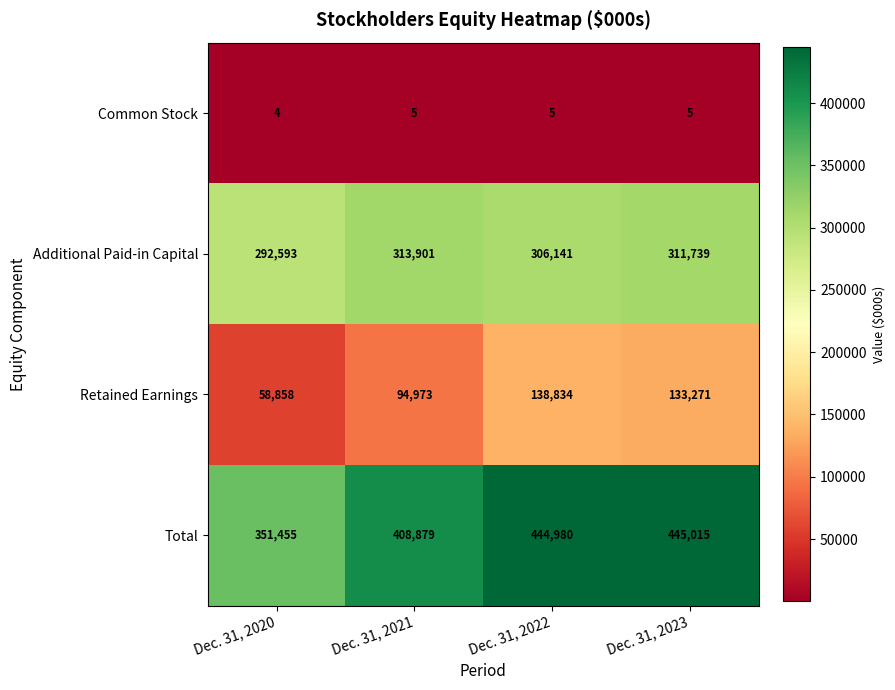

Rank the series by their average value, from lowest to highest.

Common Stock, Retained Earnings, Additional Paid-in Capital, Total